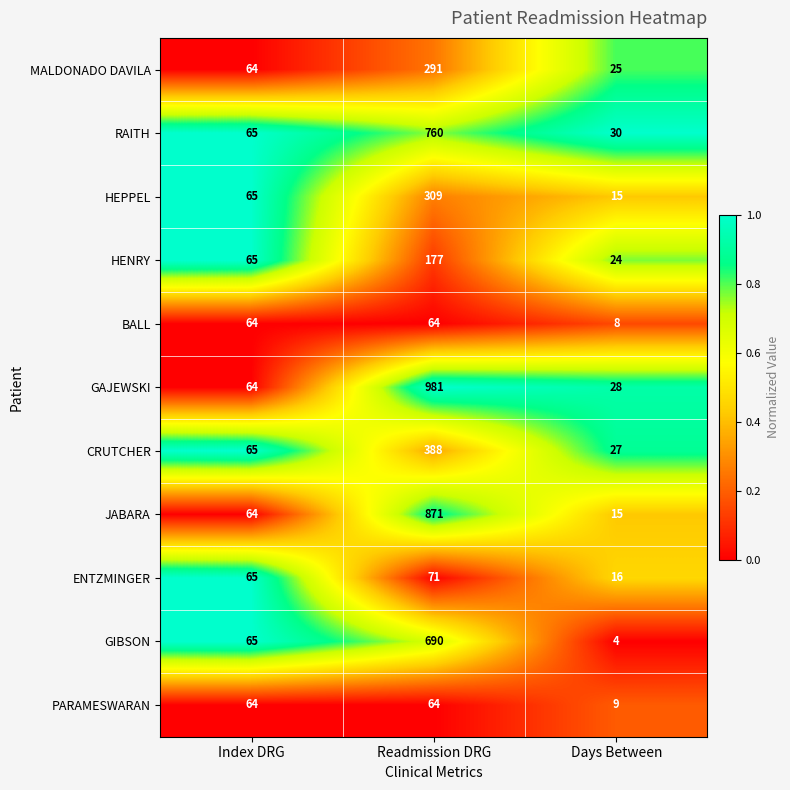

Which series has the largest range (max minus min)?

GAJEWSKI